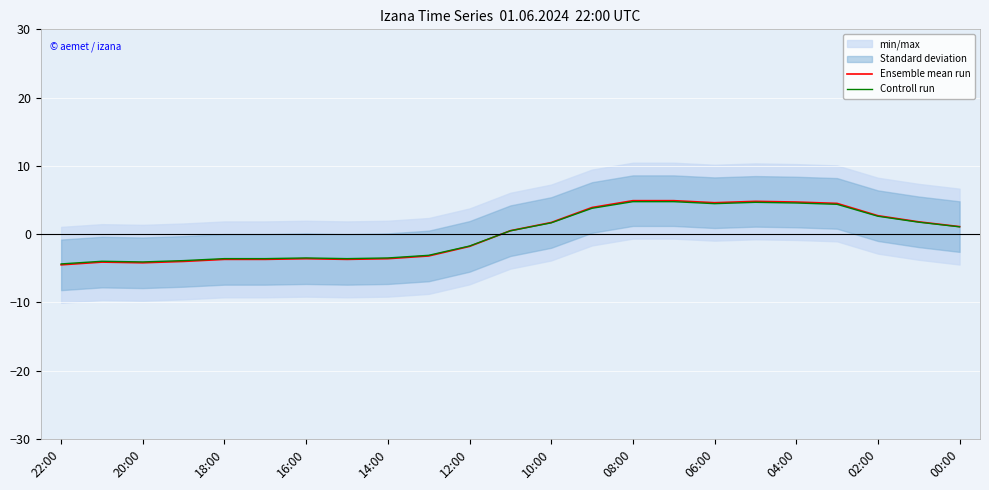

How many interior local peaks does the Ensemble mean run series have?

3